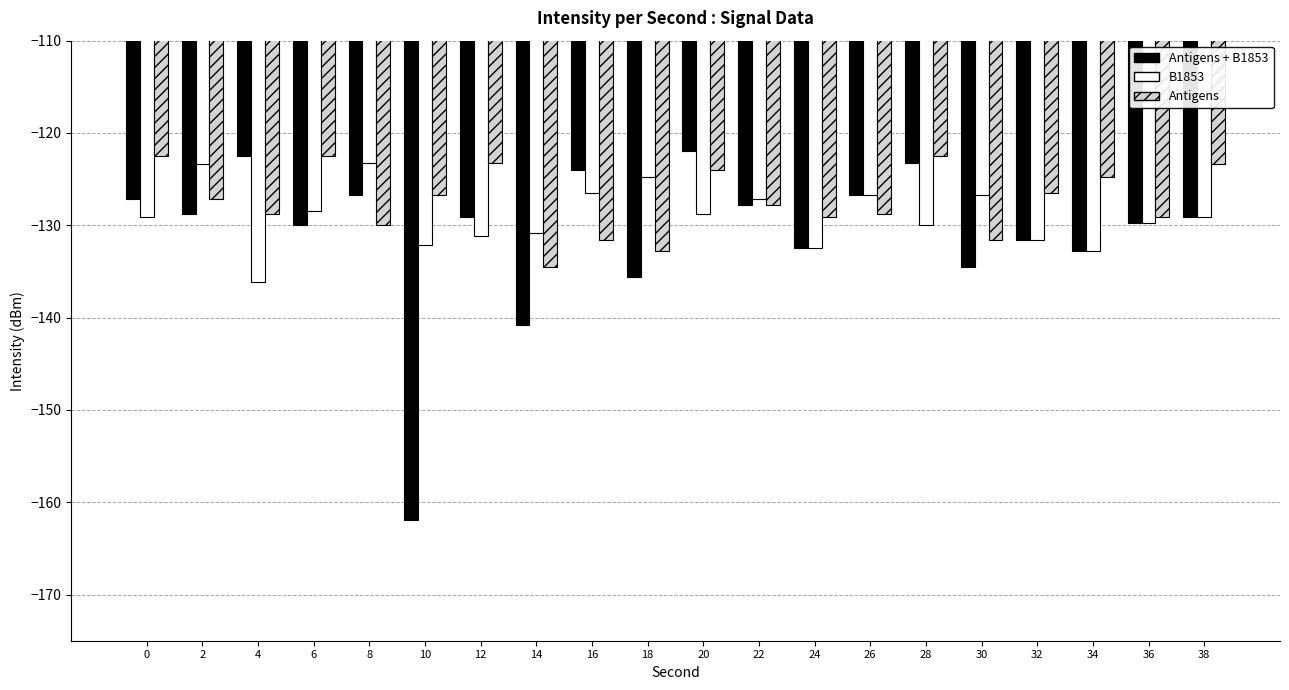

Which series has the widest spread of values?

Antigens + B1853